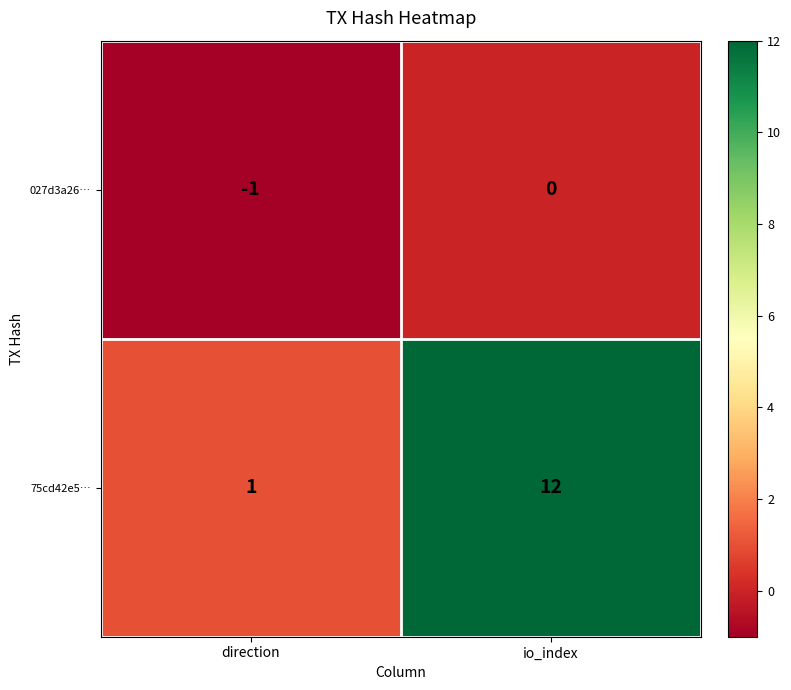

What is the greatest value displayed?

12